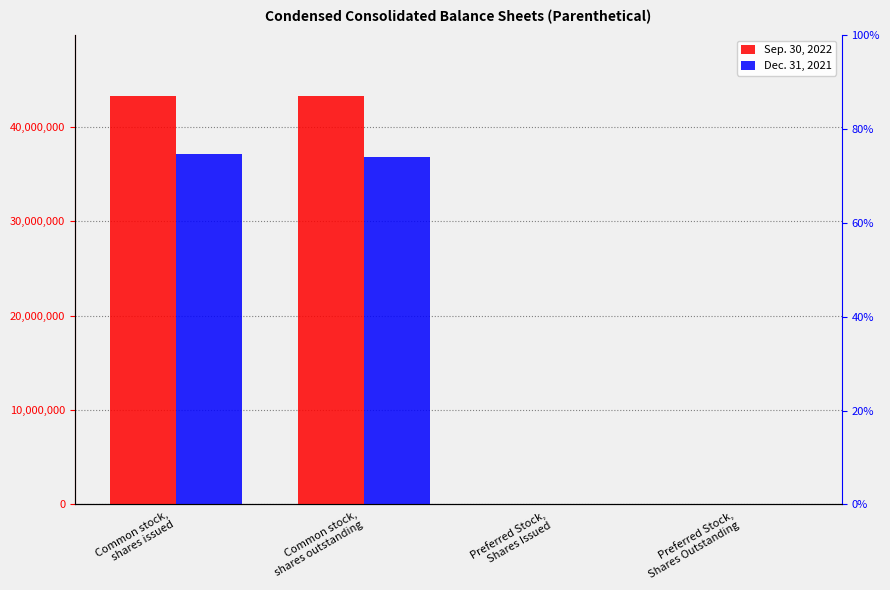

How many bars are there in total?

8